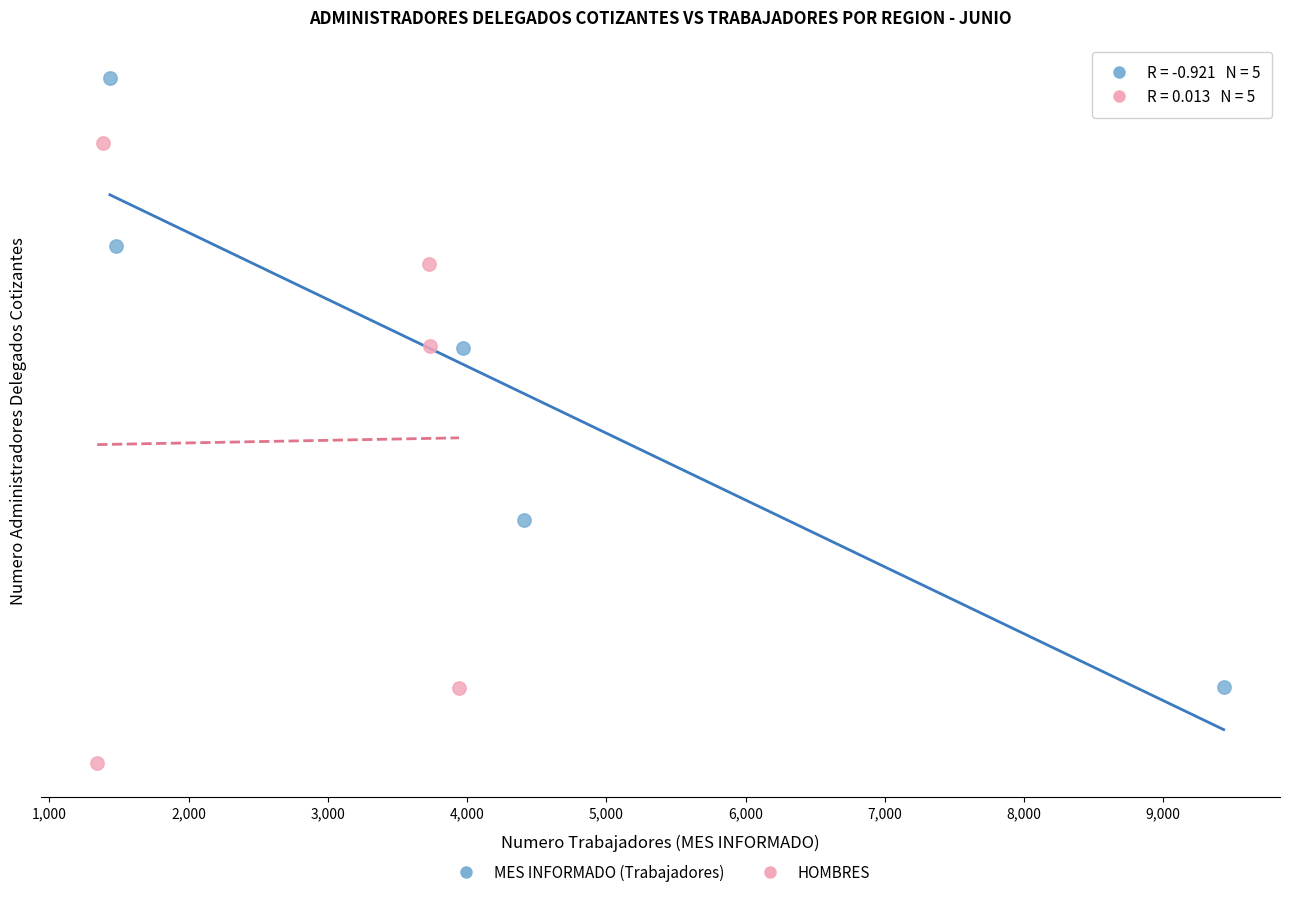

What are all the series names shown in the legend?

MES INFORMADO (Trabajadores), HOMBRES